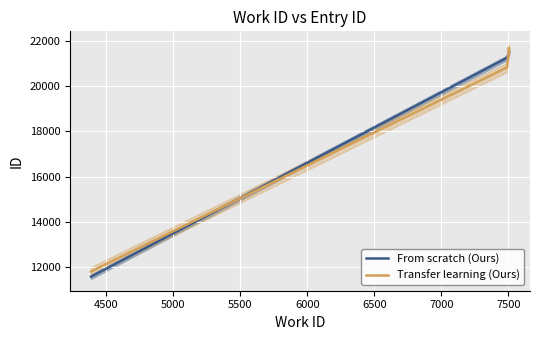

At how many categories does at least one series exceed 21374?

2